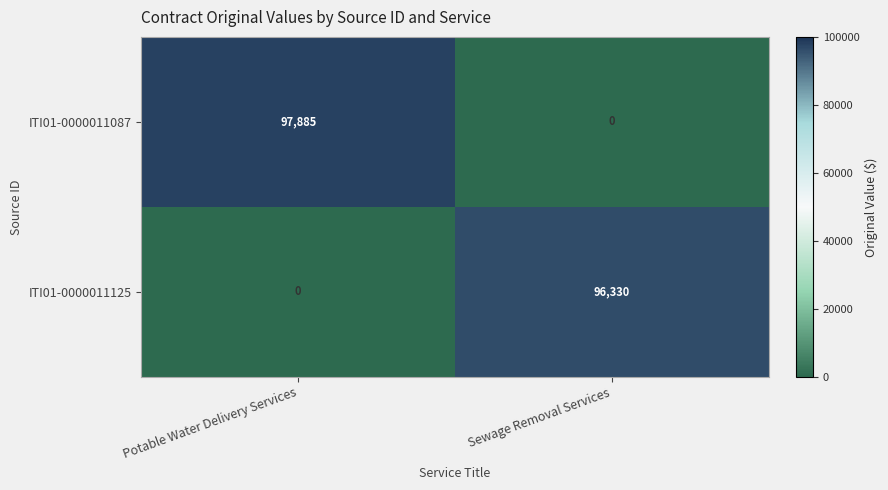

Which series has the widest spread of values?

ITI01-0000011087